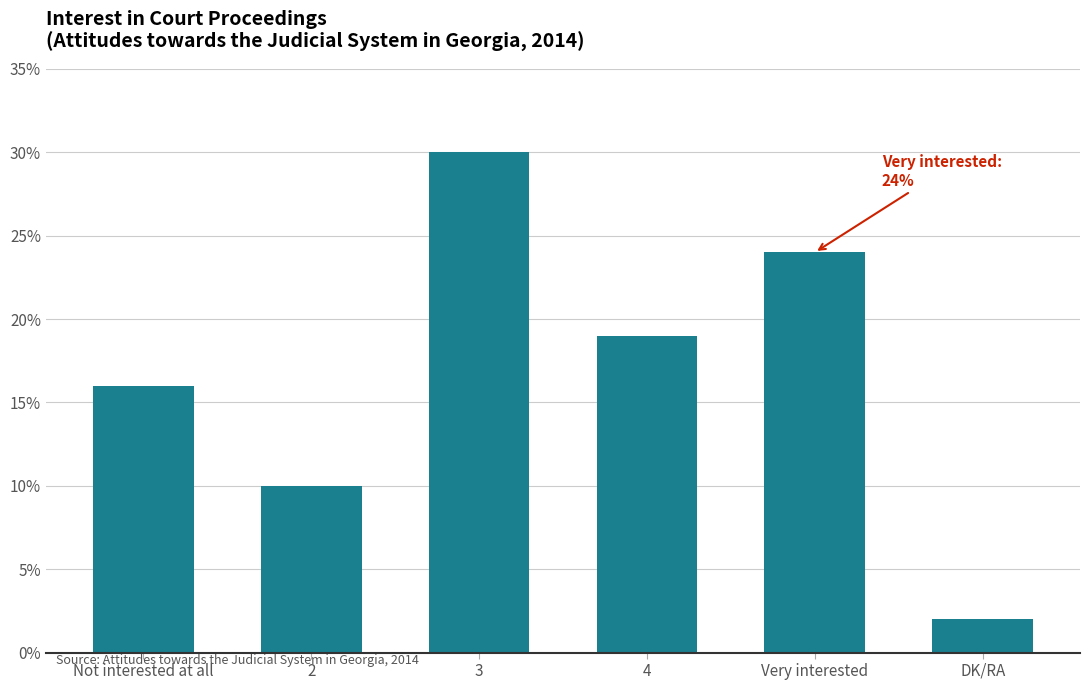

Reading left to right, list all the values displayed in this chart.

Not interested at all=16	2=10	3=30	4=19	Very interested=24	DK/RA=2